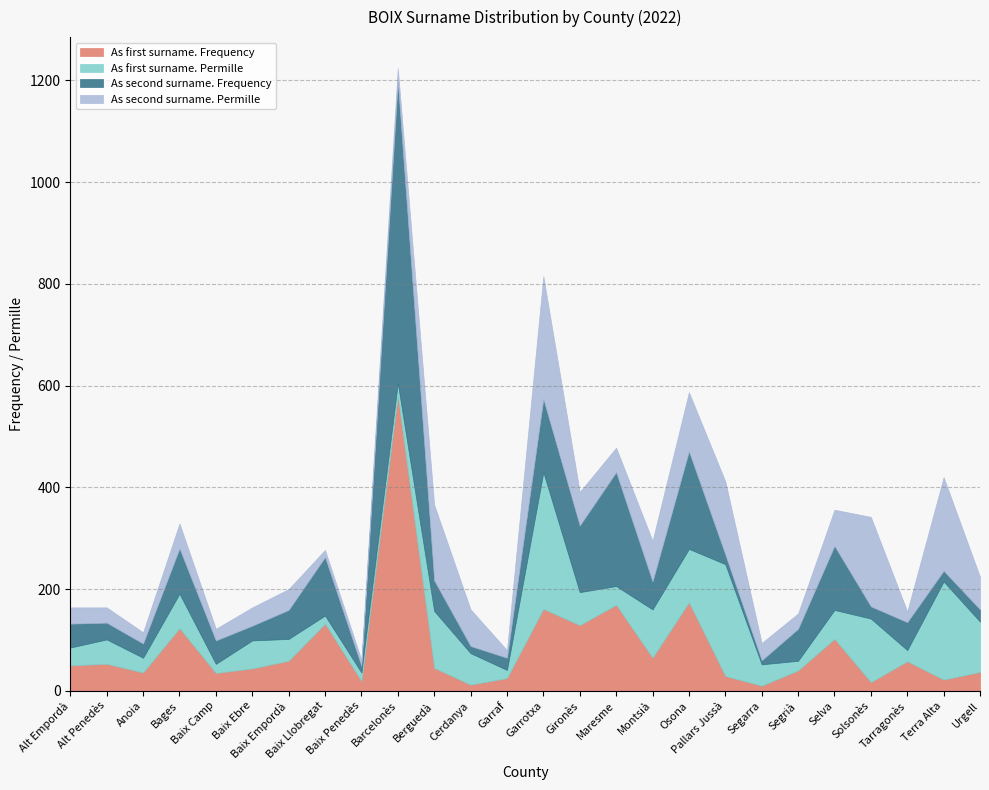

What is the sum of the As first surname. Permille values at Garraf and Pallars Jussà?

236